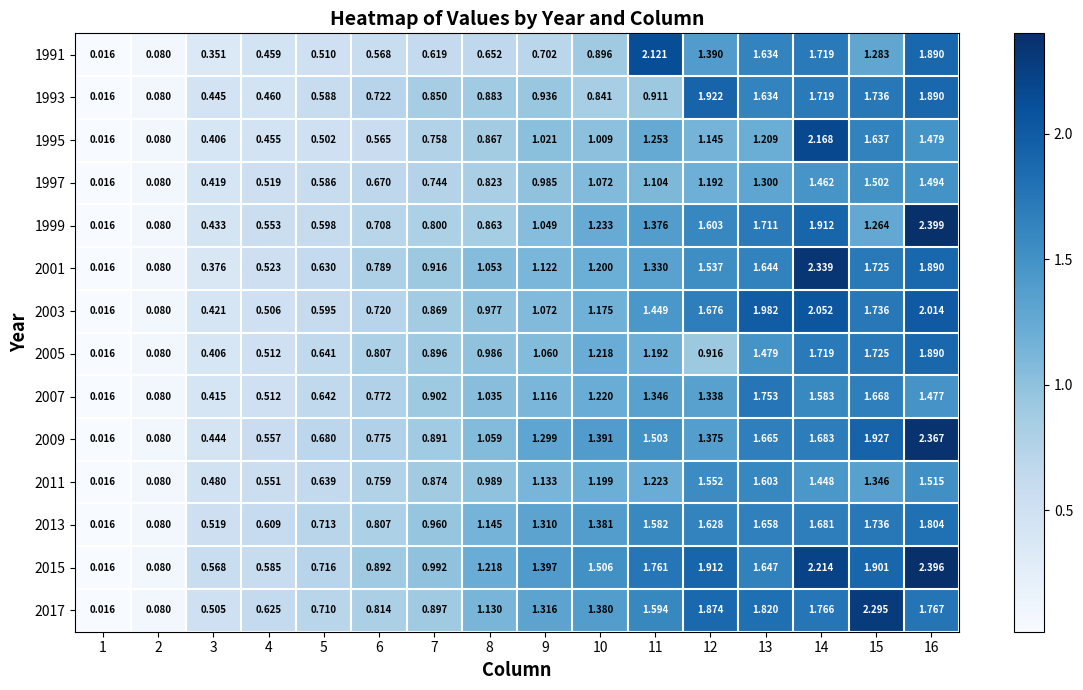

Which label corresponds to the largest value in the chart?

16